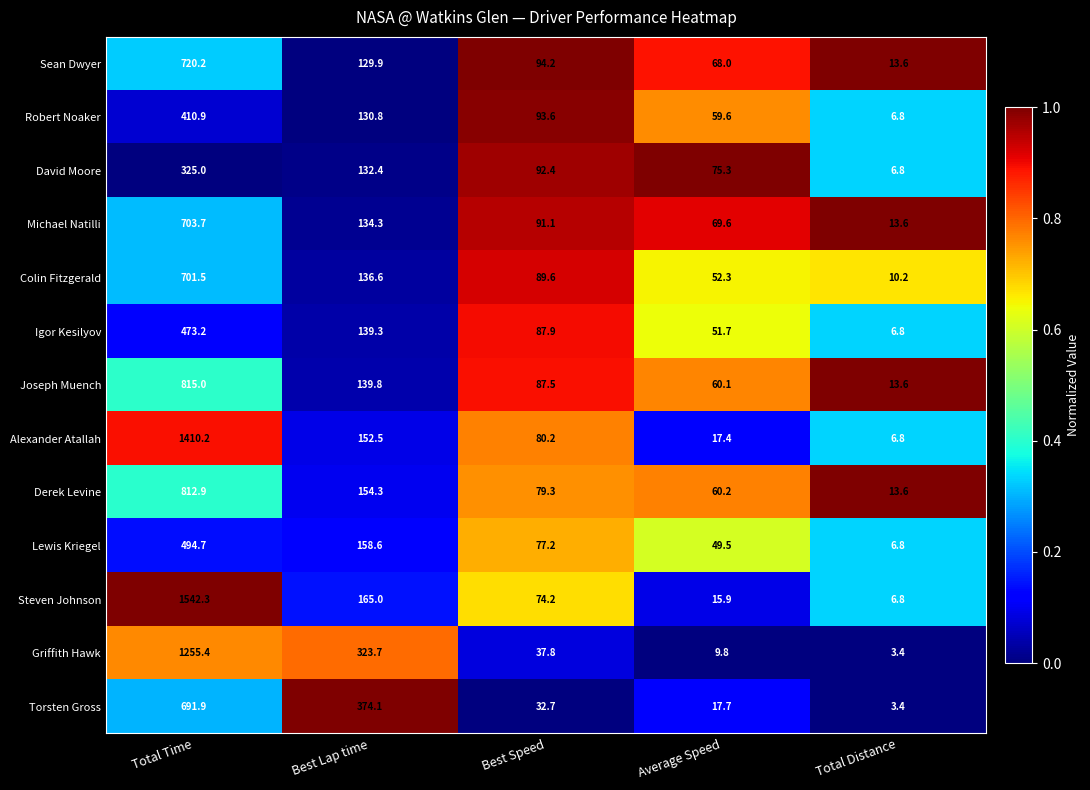

What is the greatest value displayed?

1542.3